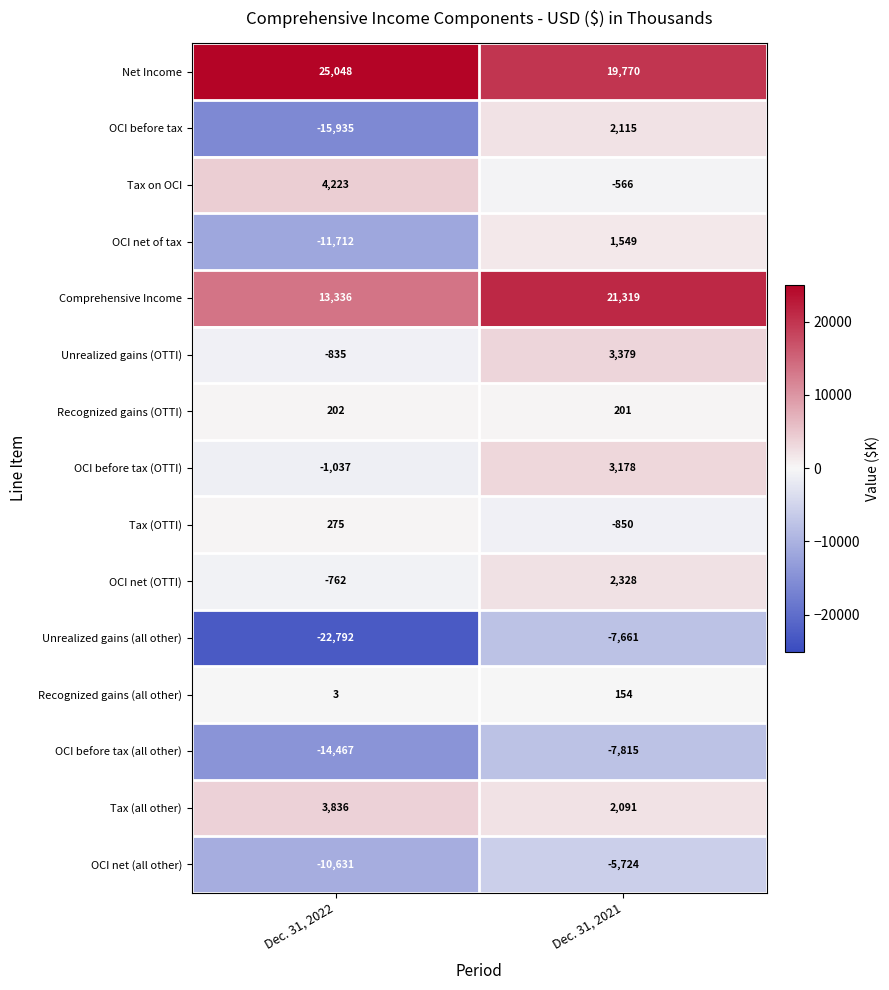

Which category has the lowest value in the OCI before tax series?

Dec. 31, 2022